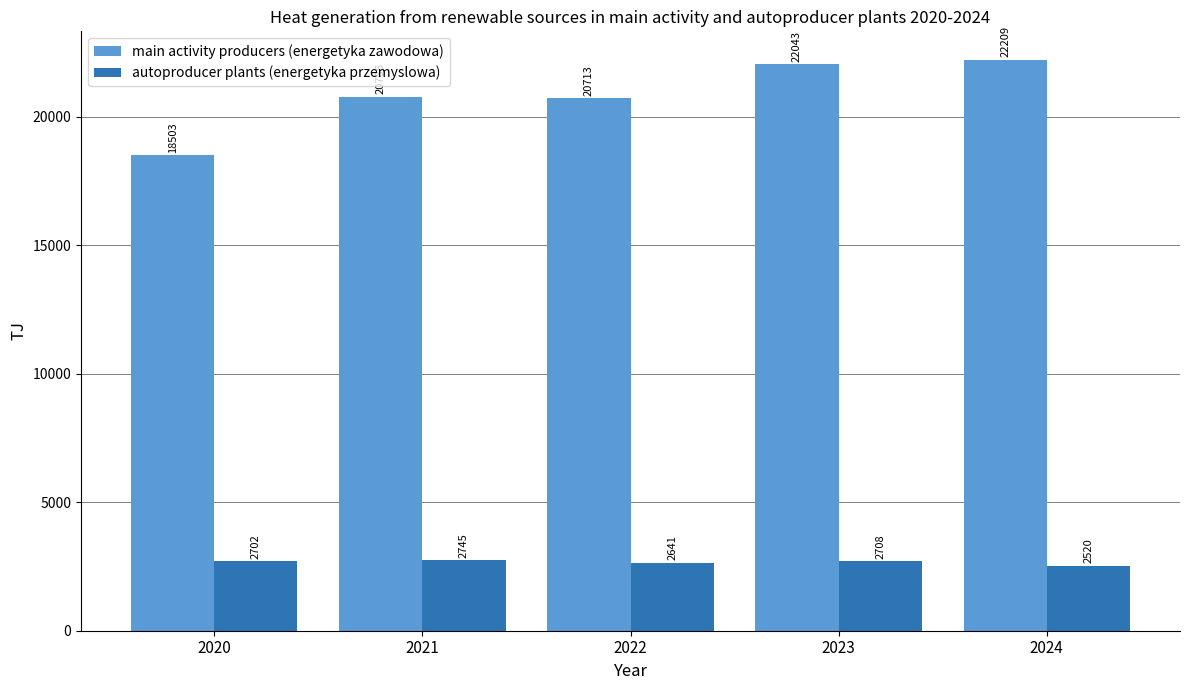

Which category has the lowest value in the main activity producers (energetyka zawodowa) series?

2020